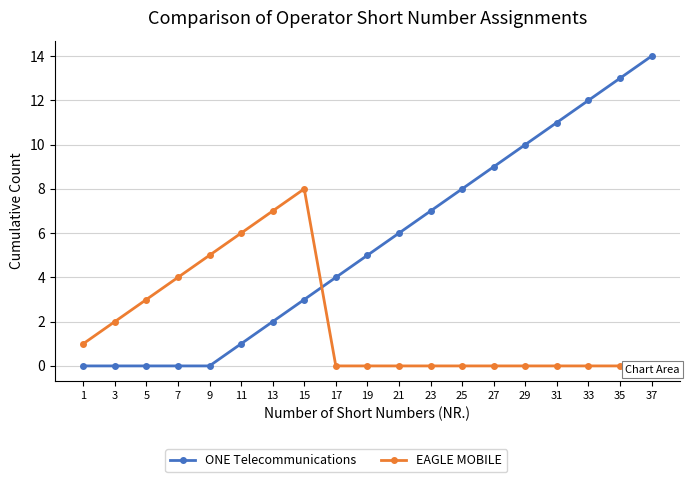

Where do ONE Telecommunications and EAGLE MOBILE first cross each other?

15 and 17